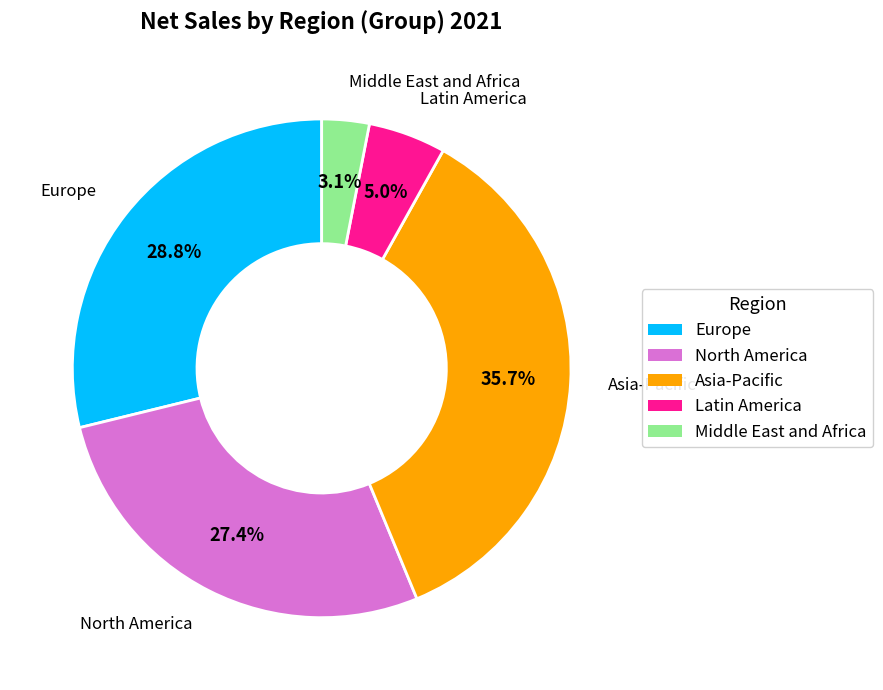

The North America slice represents 20% of the pie. True or false?

False